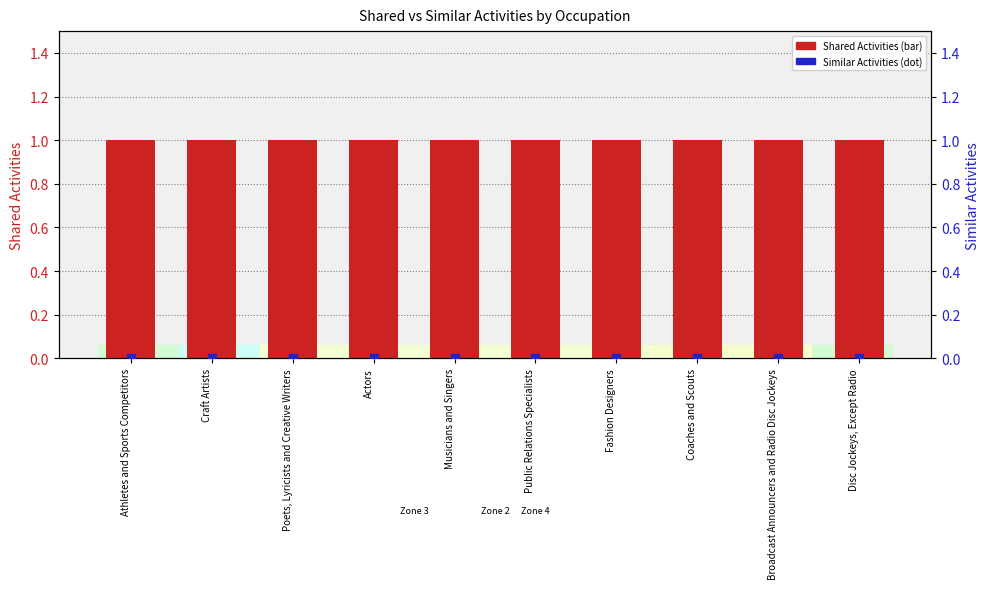

At which category is the sum across all series the highest?

Athletes and Sports Competitors